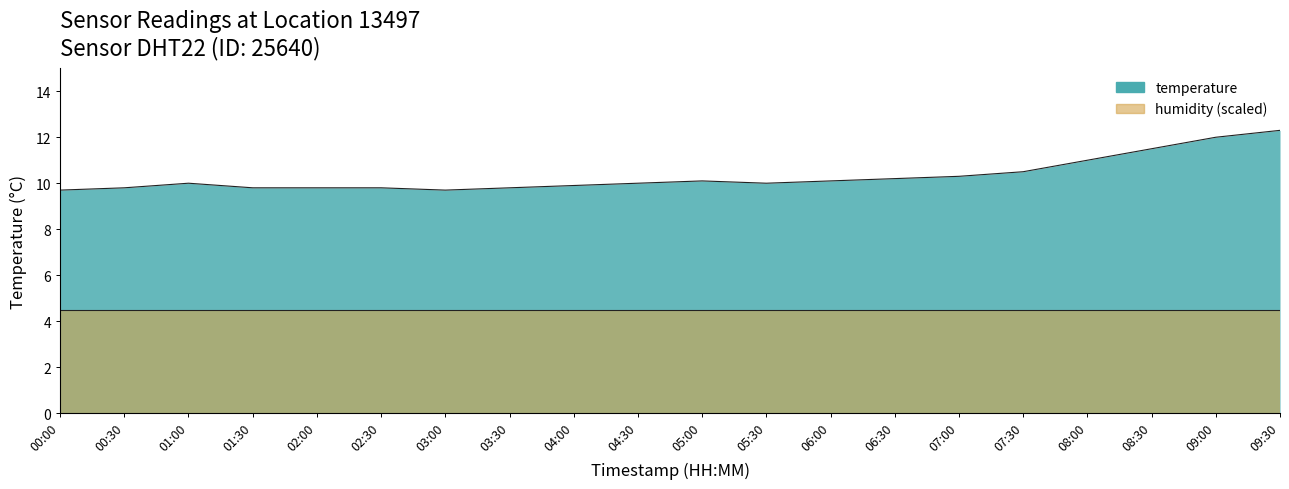

How many points are higher than both their immediate neighbors (excluding endpoints)?

2